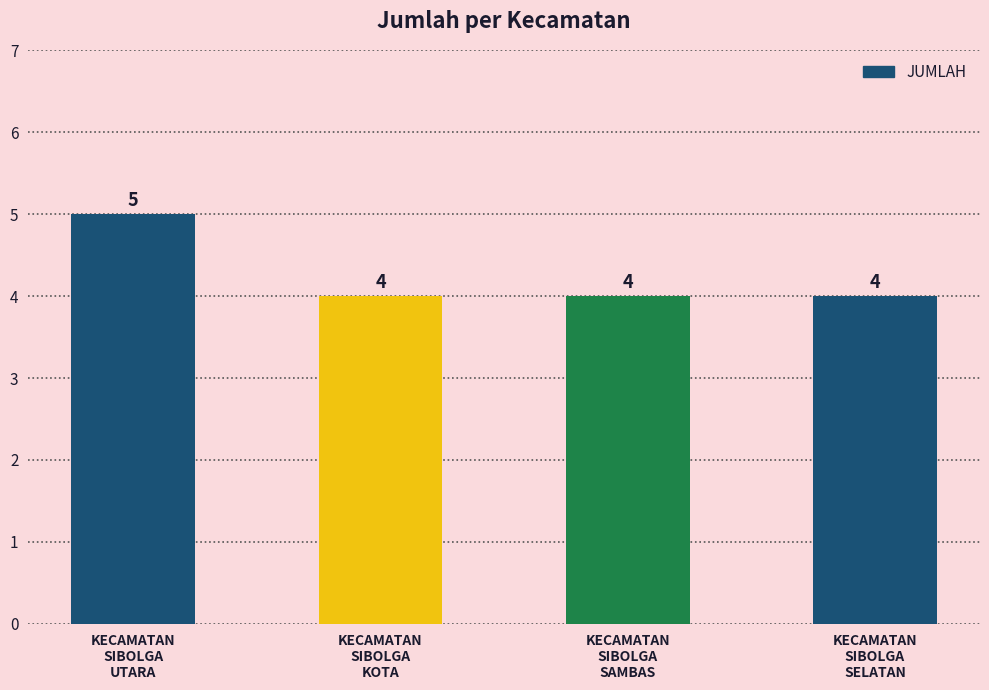

At which category does the chart reach its peak across all series?

KECAMATAN
SIBOLGA
UTARA